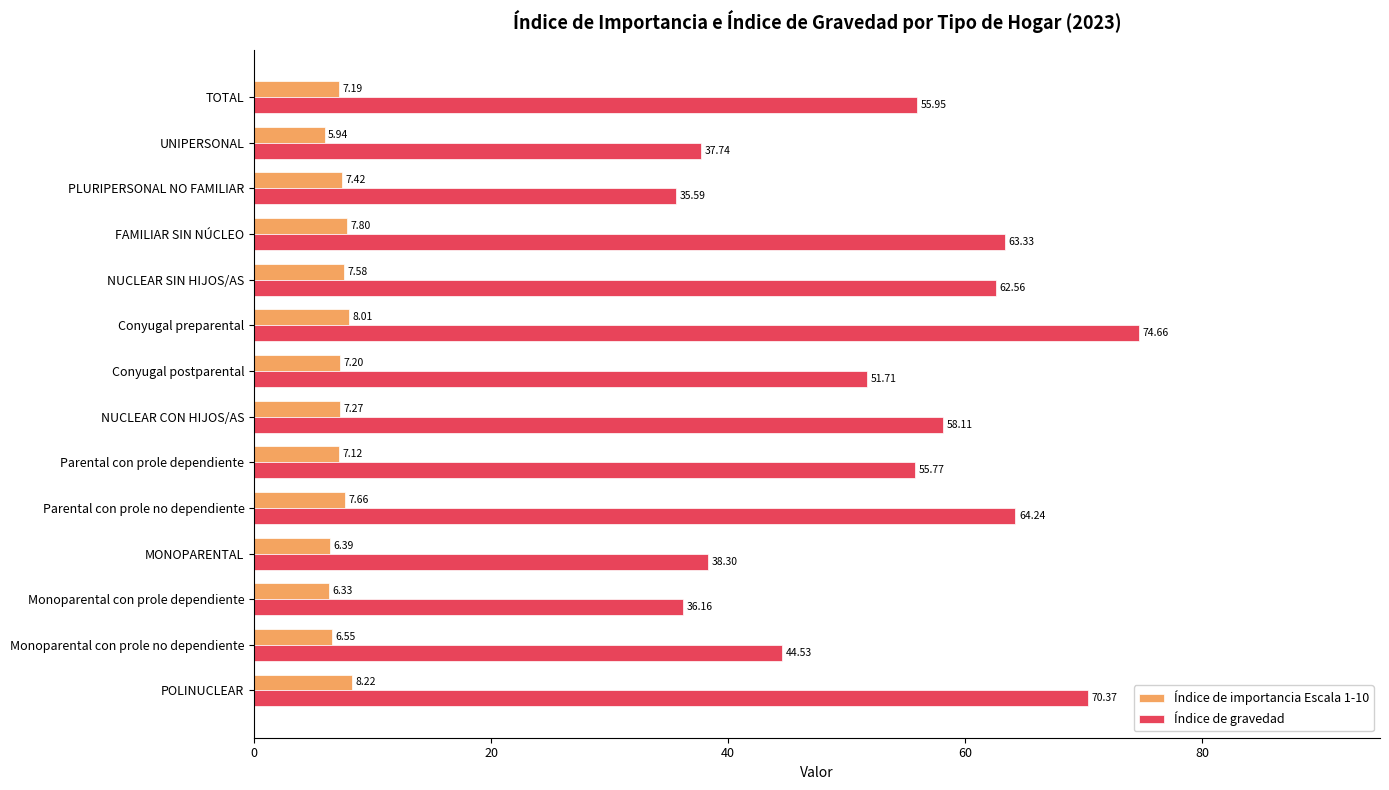

Which series has the widest spread of values?

Índice de gravedad